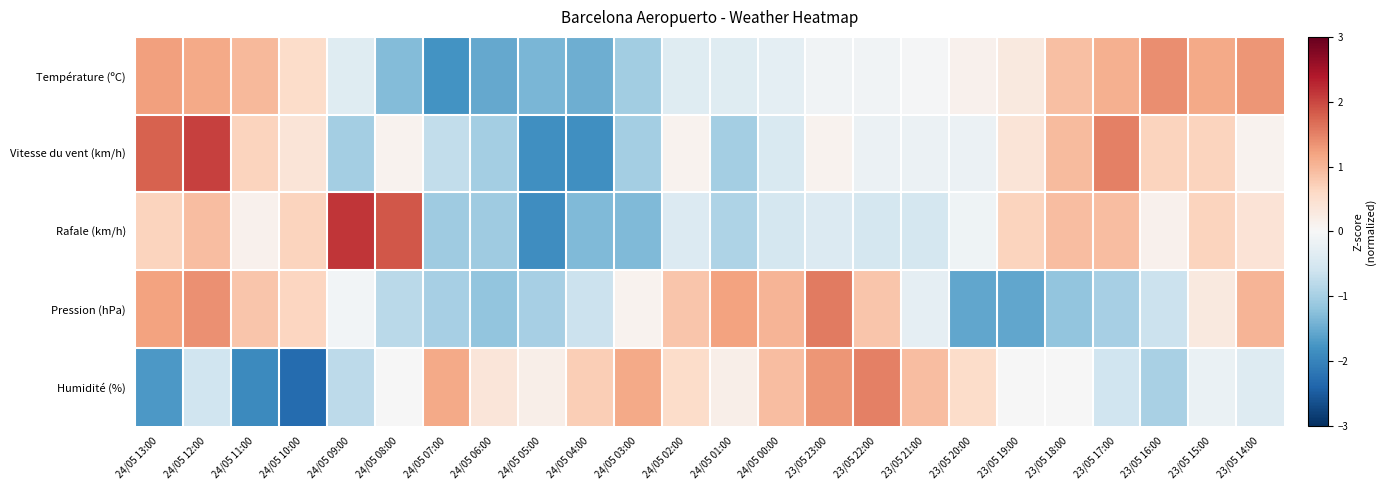

At 24/05 06:00, list the series in order from smallest to largest.

Température (ºC), Pression (hPa), Rafale (km/h), Vitesse du vent (km/h), Humidité (%)